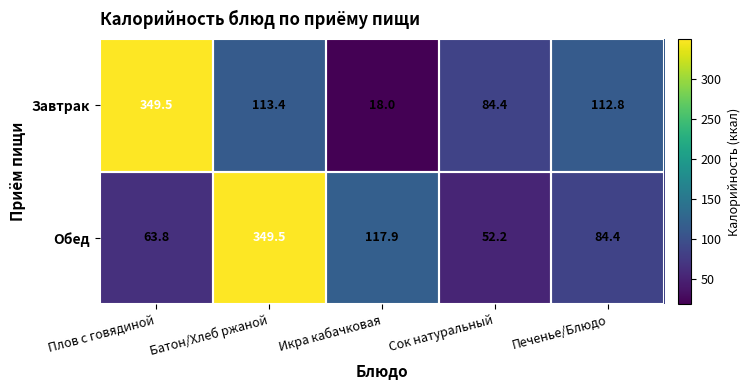

Which series changed the most between Батон/Хлеб ржаной and Сок натуральный?

Обед